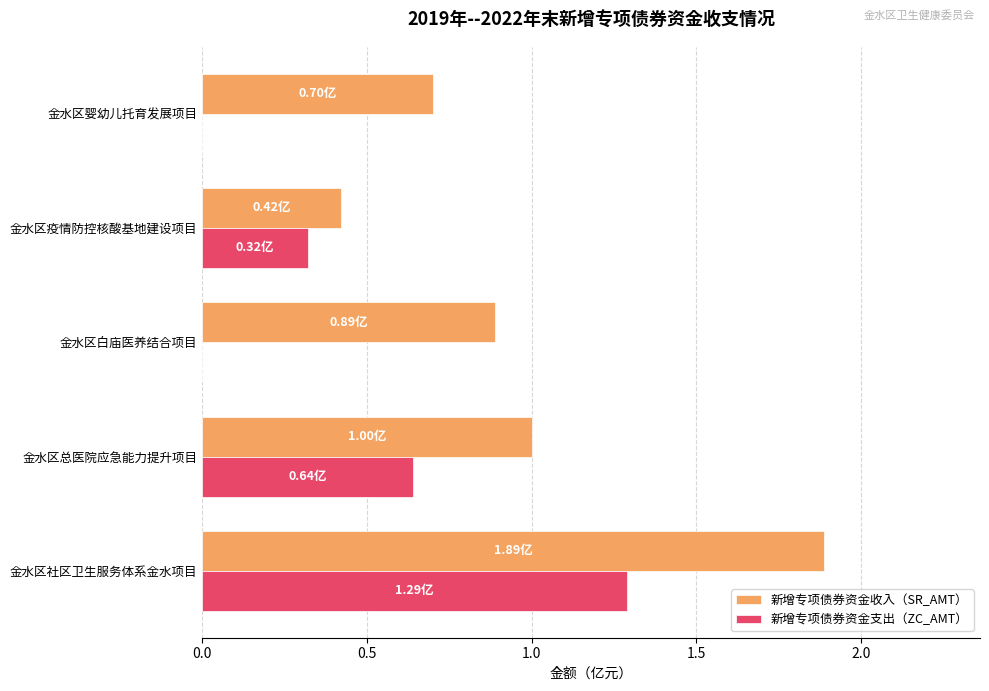

At which label is 新增专项债券资金收入（SR_AMT） closest to 1?

金水区总医院应急能力提升项目